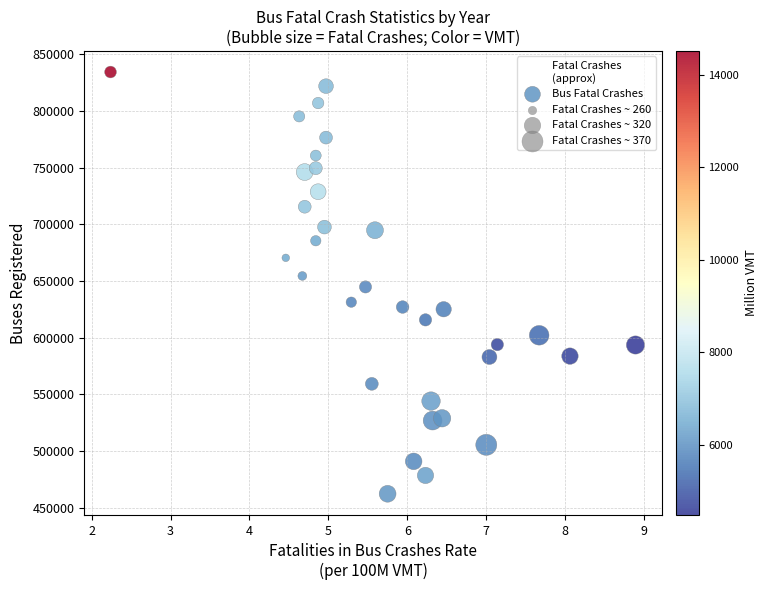

What is the range of Y values (max minus min)?

372280